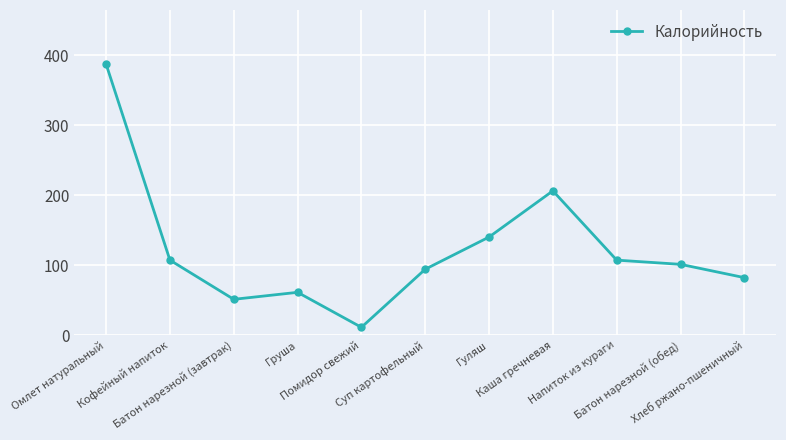

What is the smallest value displayed?

11